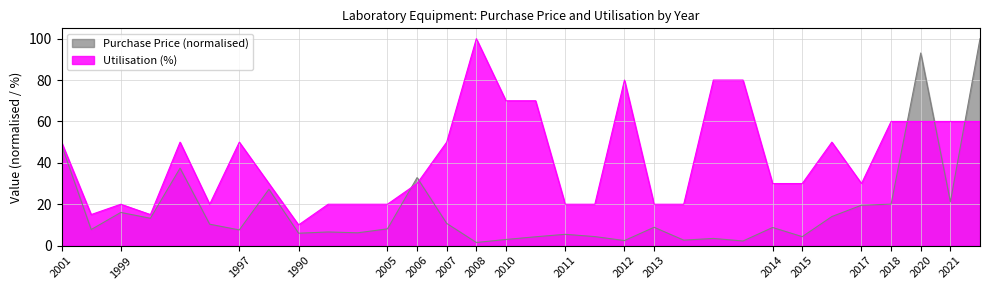

What are all the series names shown in the legend?

Purchase Price (normalised), Utilisation (%)